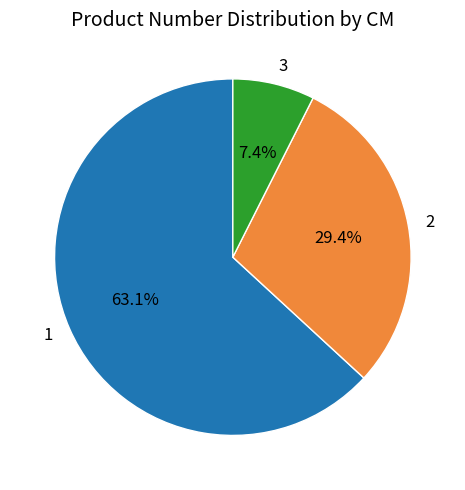

What is the ratio of the value at 1 to the value at 3?

8.5